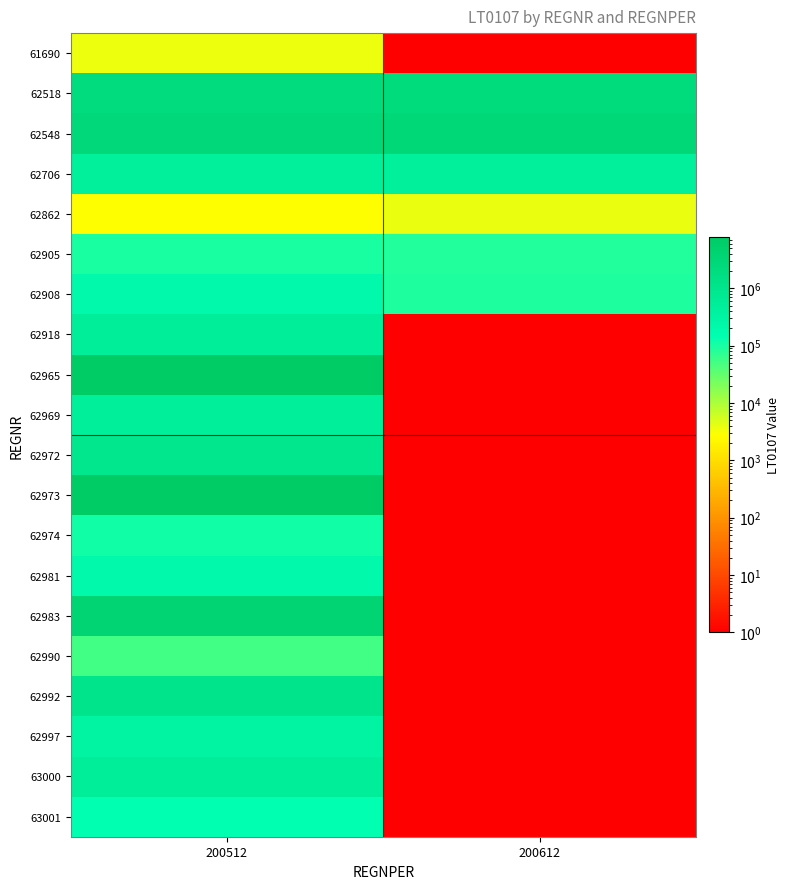

Between 200512 and 200612, which is larger?

200512